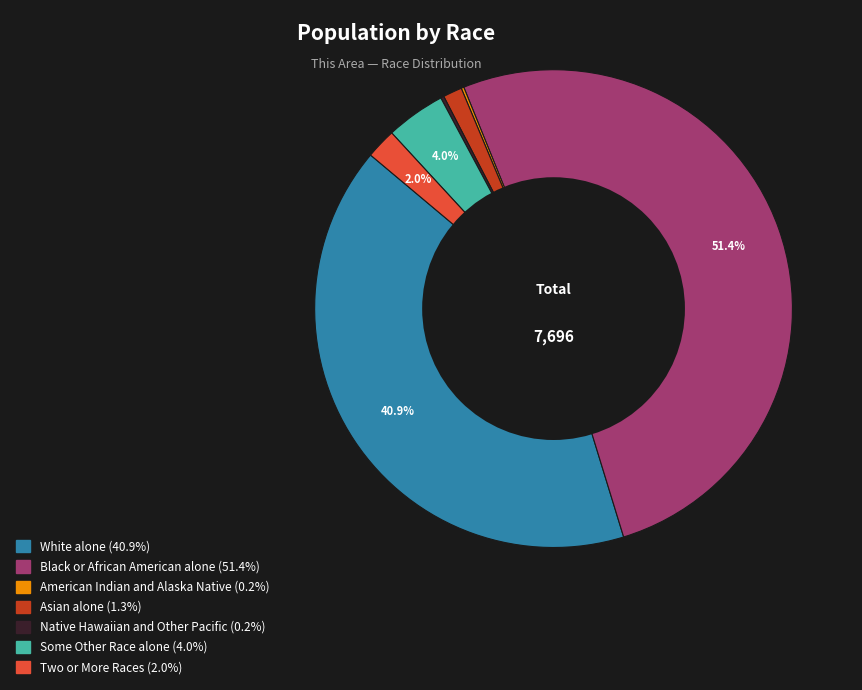

Which category has the biggest portion of the pie?

Black or African American alone